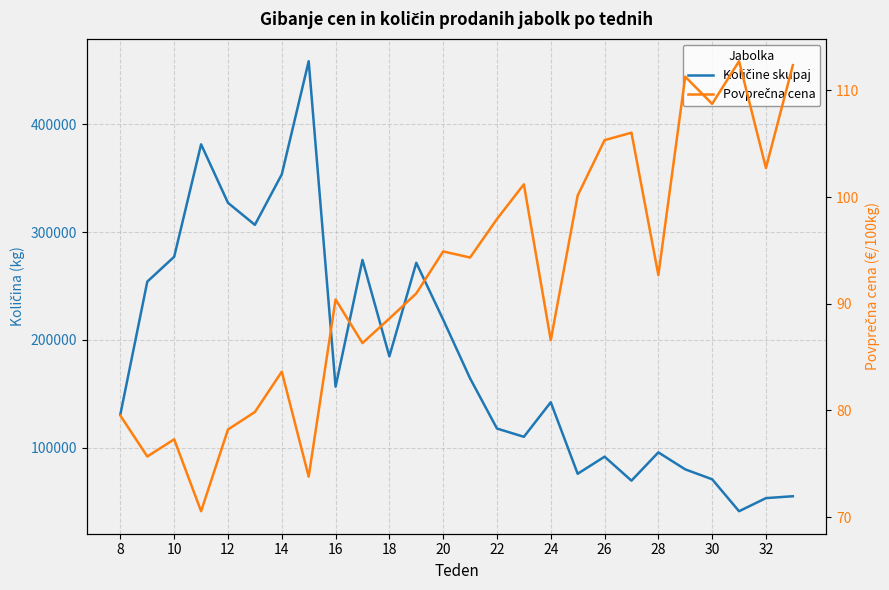

True or false: Povprečna cena and Količine skupaj intersect in this chart.

False